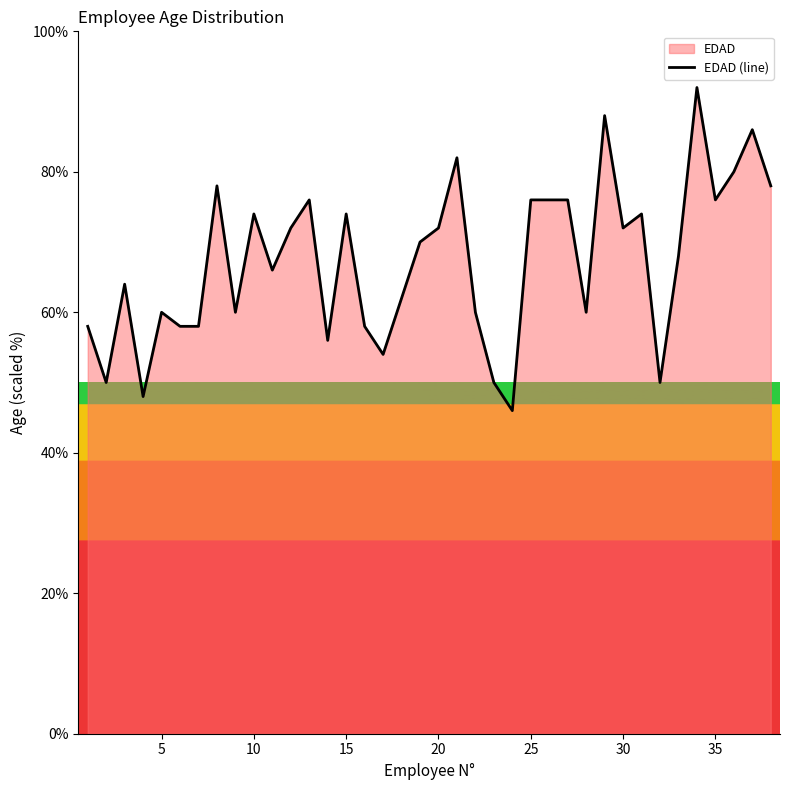

How many categories are shown in the chart?

38